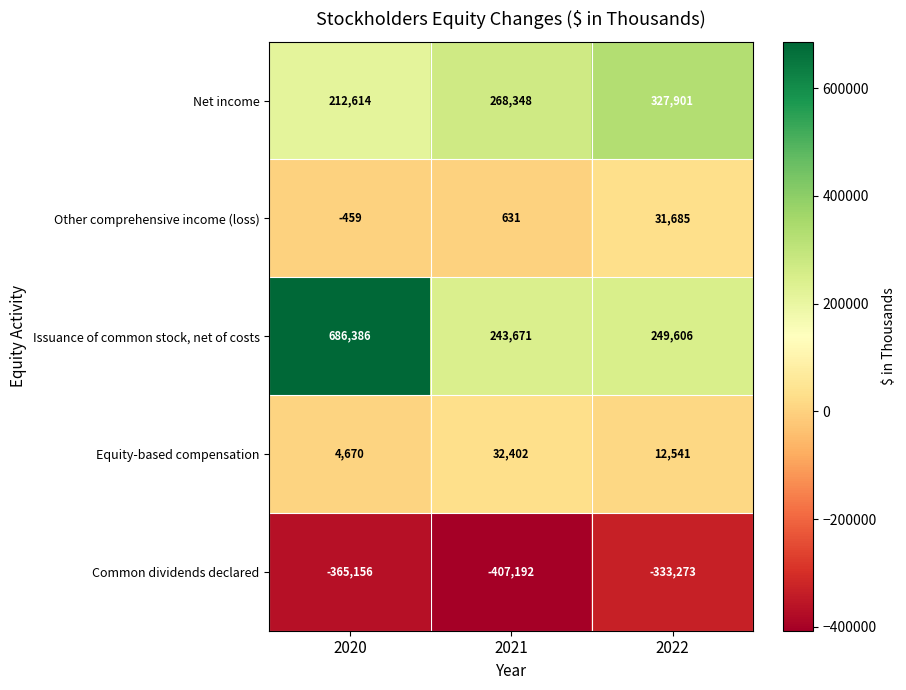

Reading right to left, list all the values displayed in this chart.

Net income: 327901	268348	212614
Other comprehensive income (loss): 31685	631	-459
Issuance of common stock, net of costs: 249606	243671	686386
Equity-based compensation: 12541	32402	4670
Common dividends declared: -333273	-407192	-365156